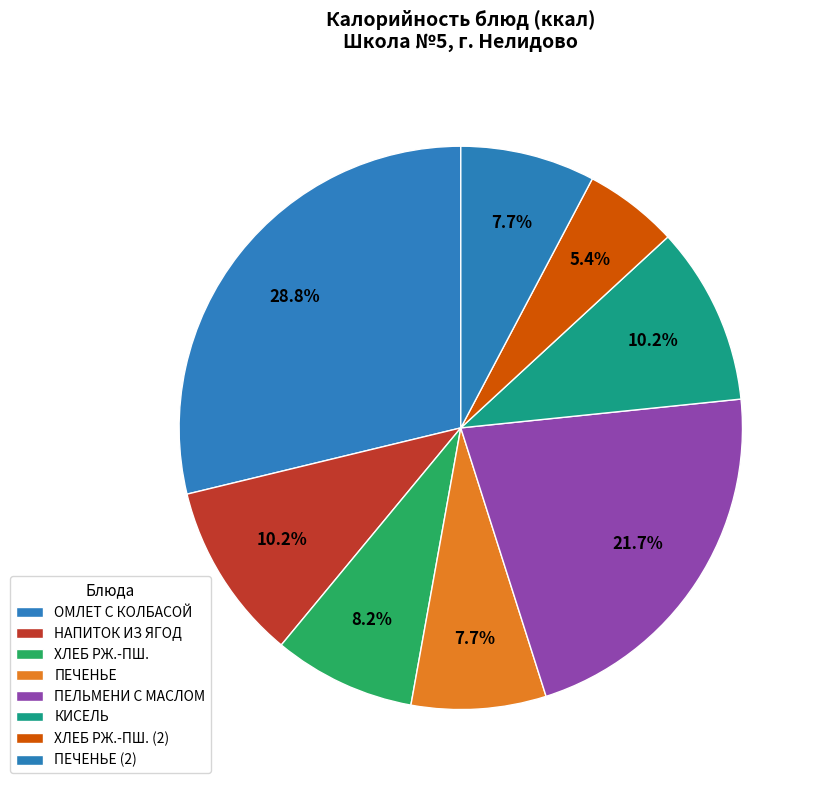

Is it true that ПЕЧЕНЬЕ is 15% of the pie?

False